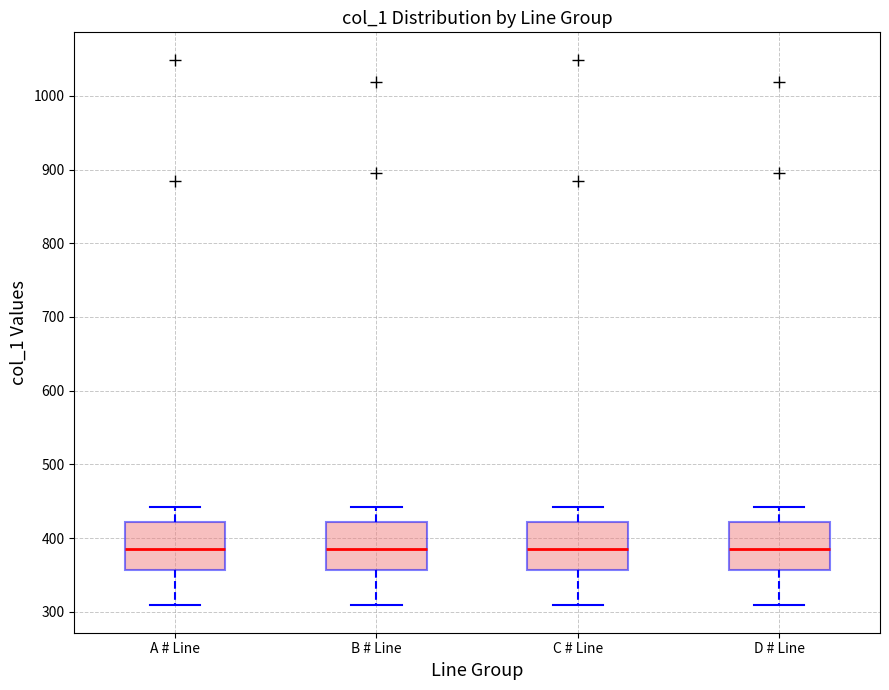

Where does the upper whisker of the box for A # Line end on the y-axis? The values are not printed on the chart, so give them approximately, as read against the axis.

440